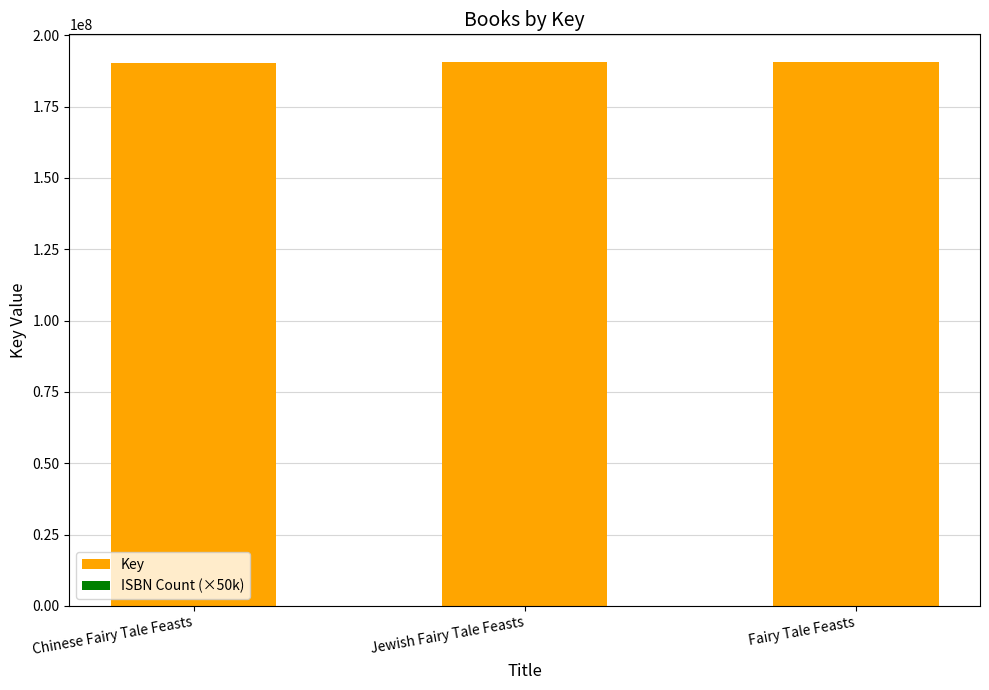

What value does the Key series have at Fairy Tale Feasts, to the nearest 100?

190721400